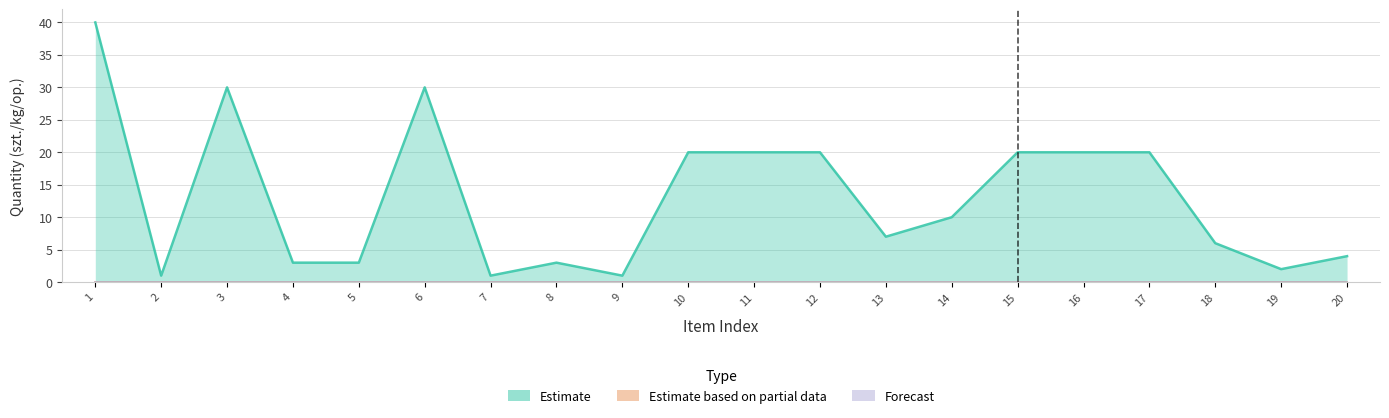

True or false: Estimate and Estimate based on partial data cross at least once.

False